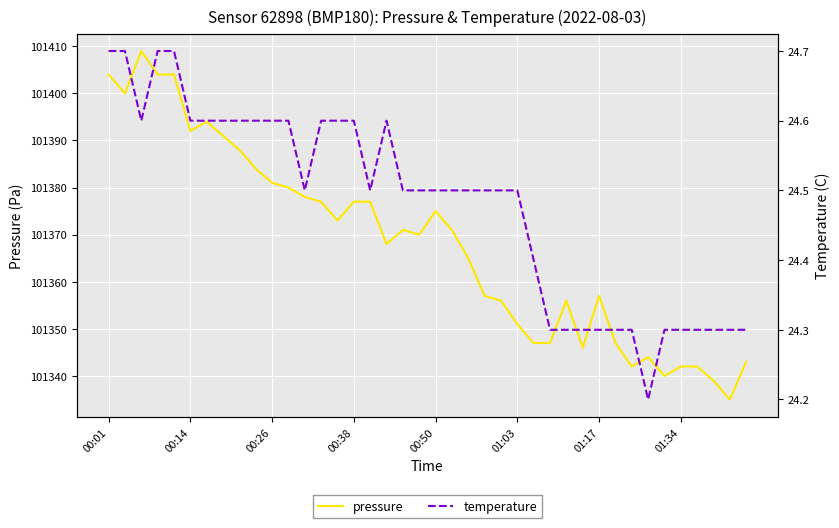

True or false: pressure and temperature cross at least once.

False